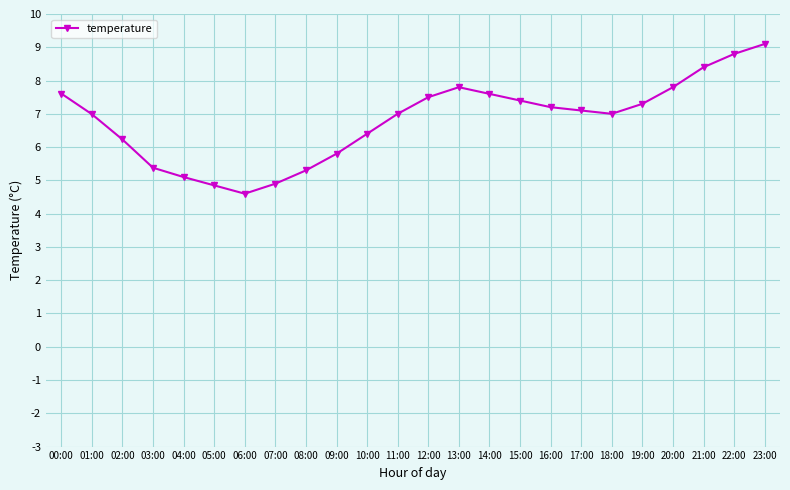

What is the smallest value displayed?

4.6